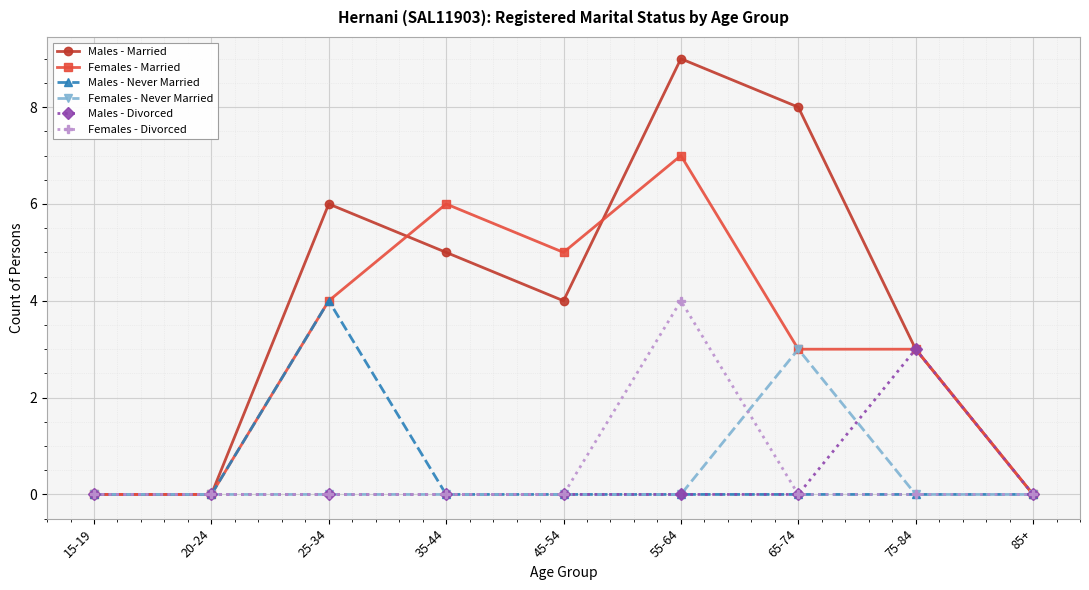

The Males - Divorced series shows 0 at 25-34. True or false?

True